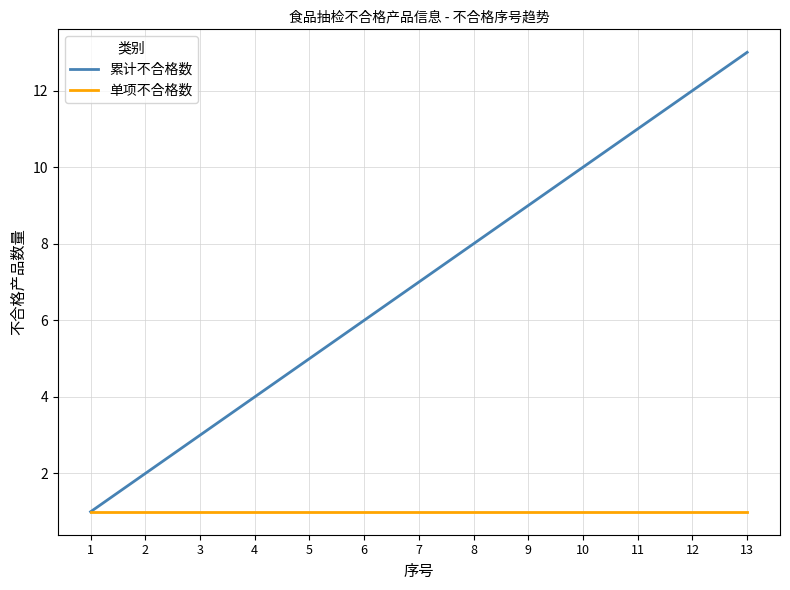

Rank the series by their average value, from lowest to highest.

单项不合格数, 累计不合格数